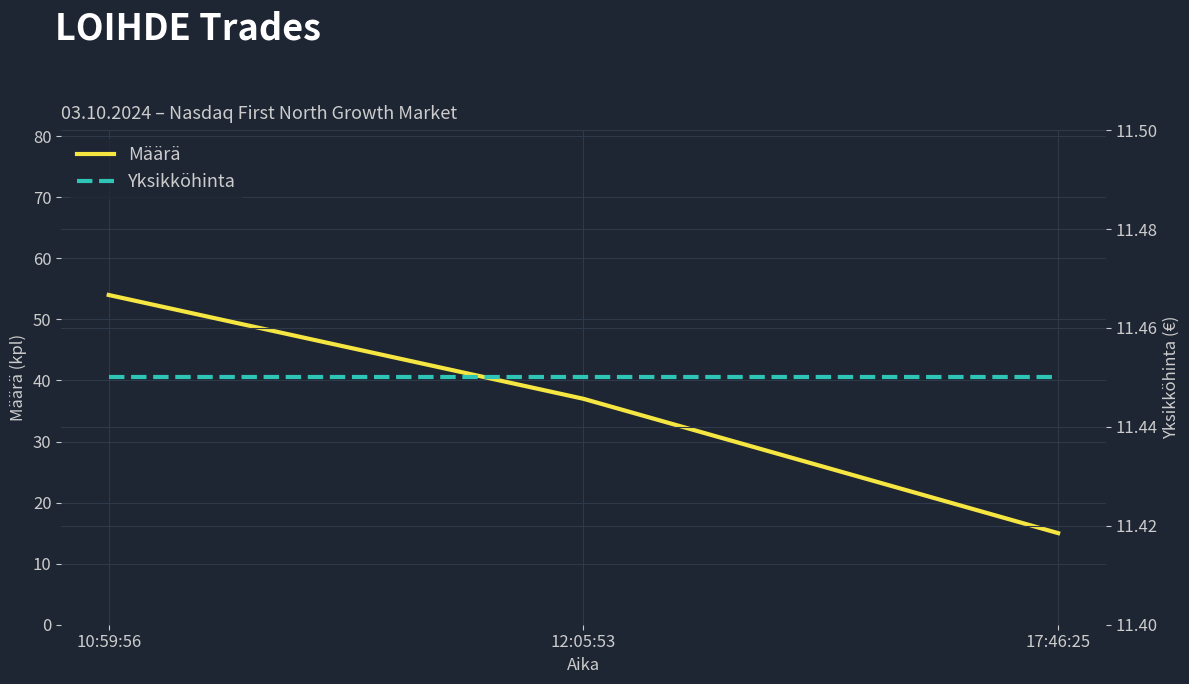

What is the sum of all Määrä values?

106